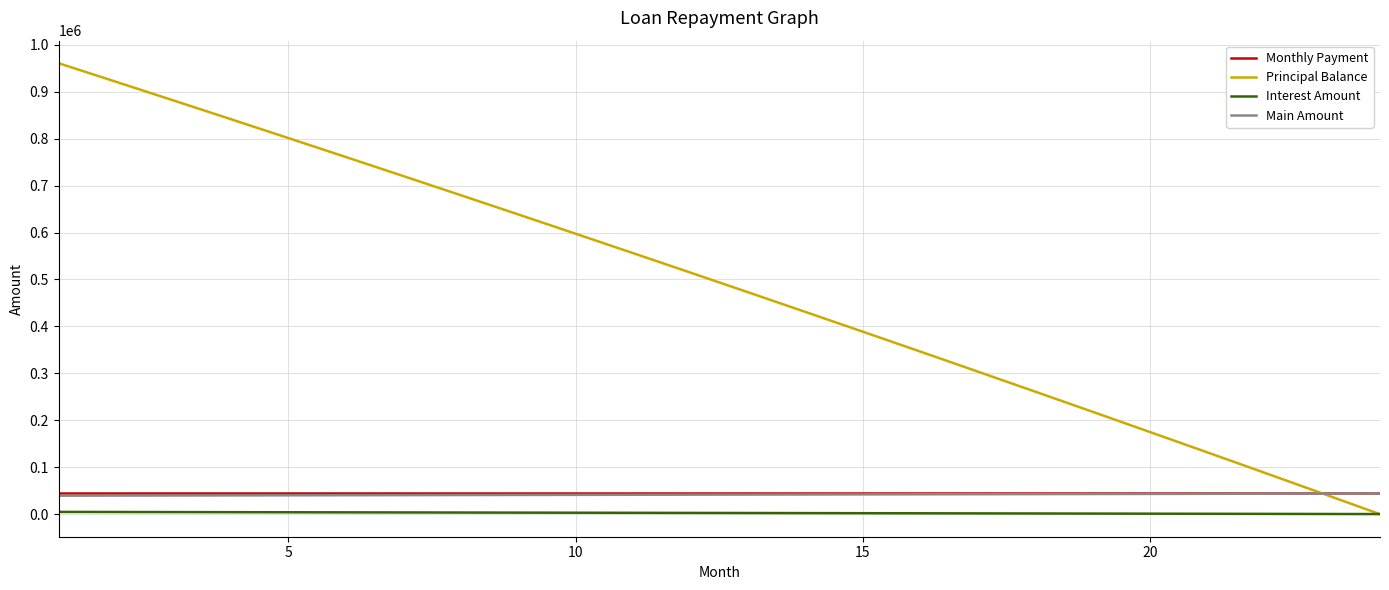

Which series has the widest spread of values?

Principal Balance